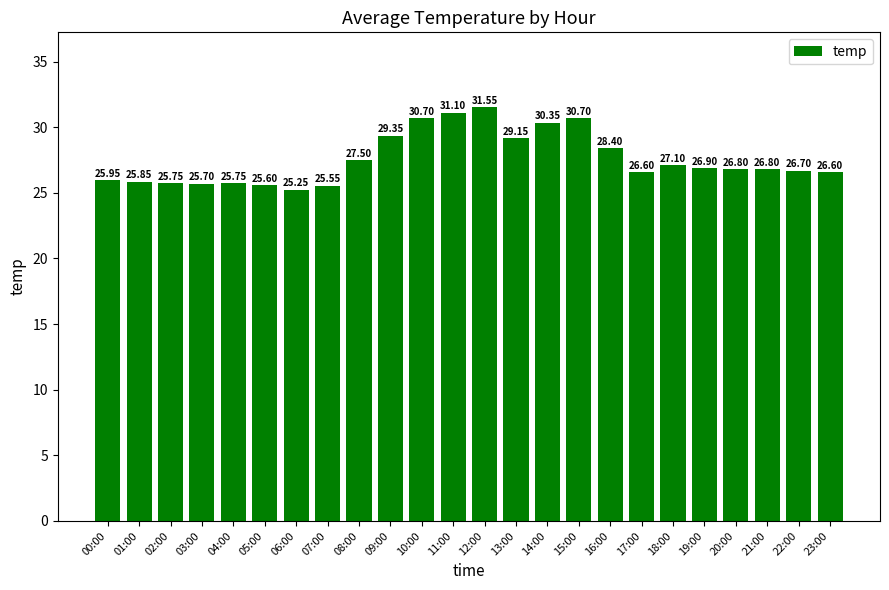

Which label corresponds to the largest value in the chart?

12:00